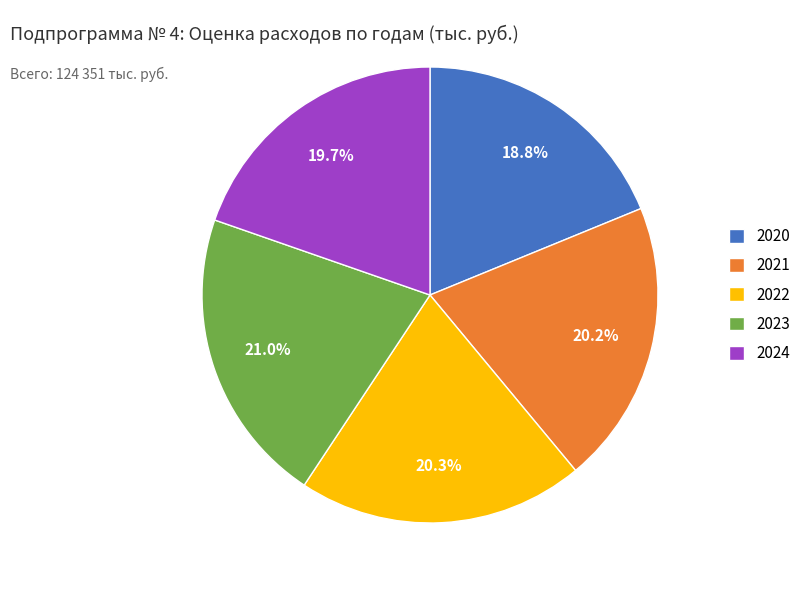

To the nearest percent, what is the difference between the largest and smallest slice percentages?

2%